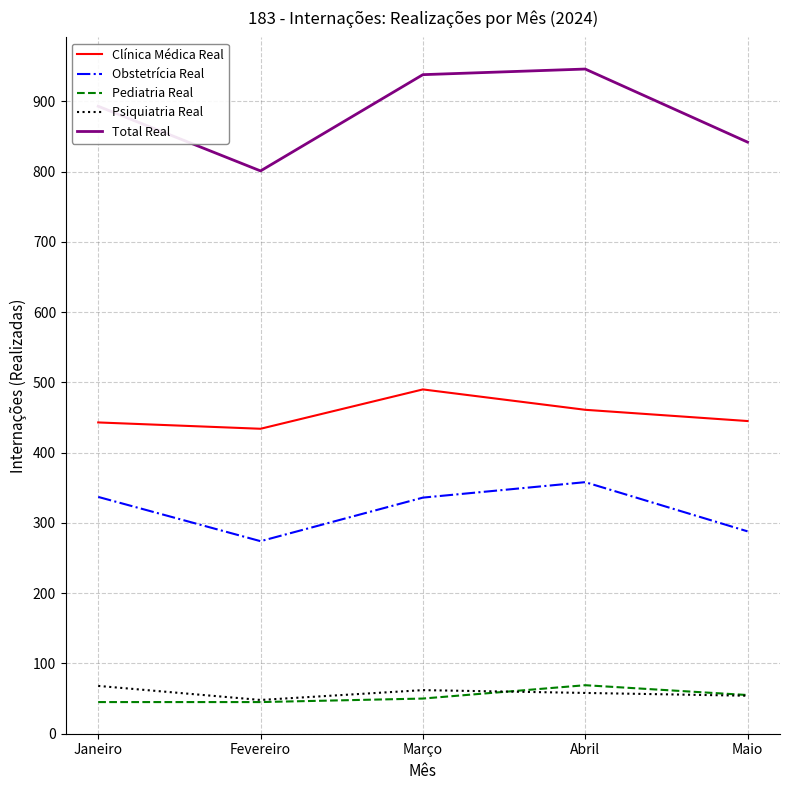

What is the minimum value shown in the chart?

45